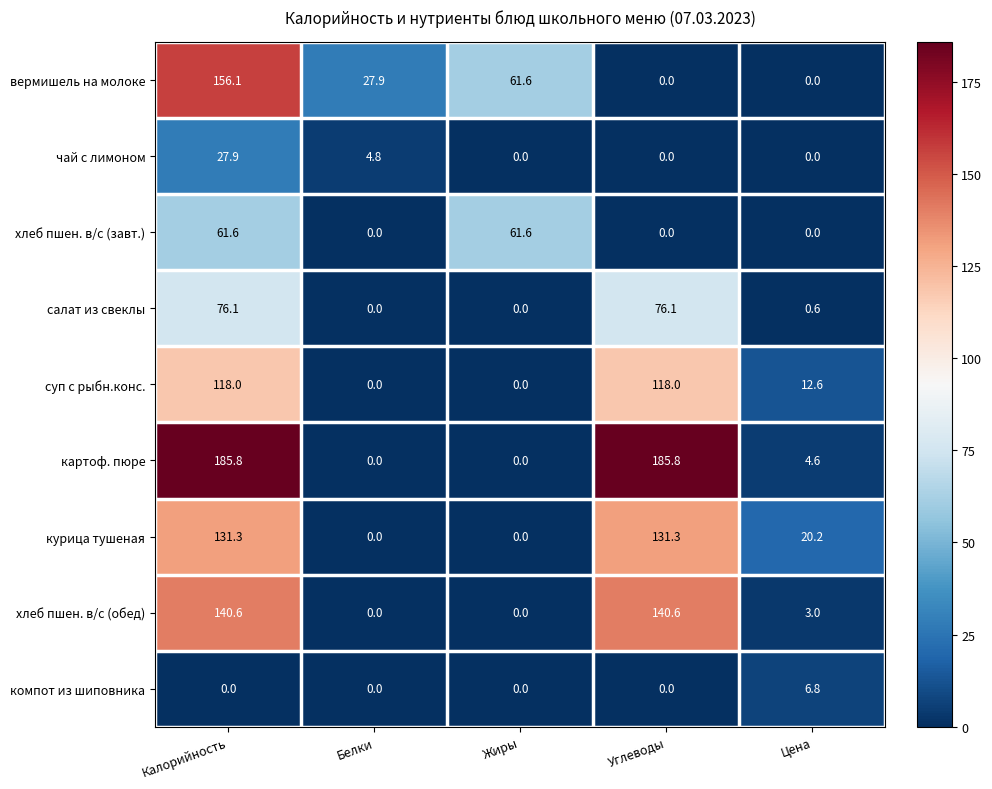

True or false: компот из шиповника has a value of 0.0 at Белки.

True